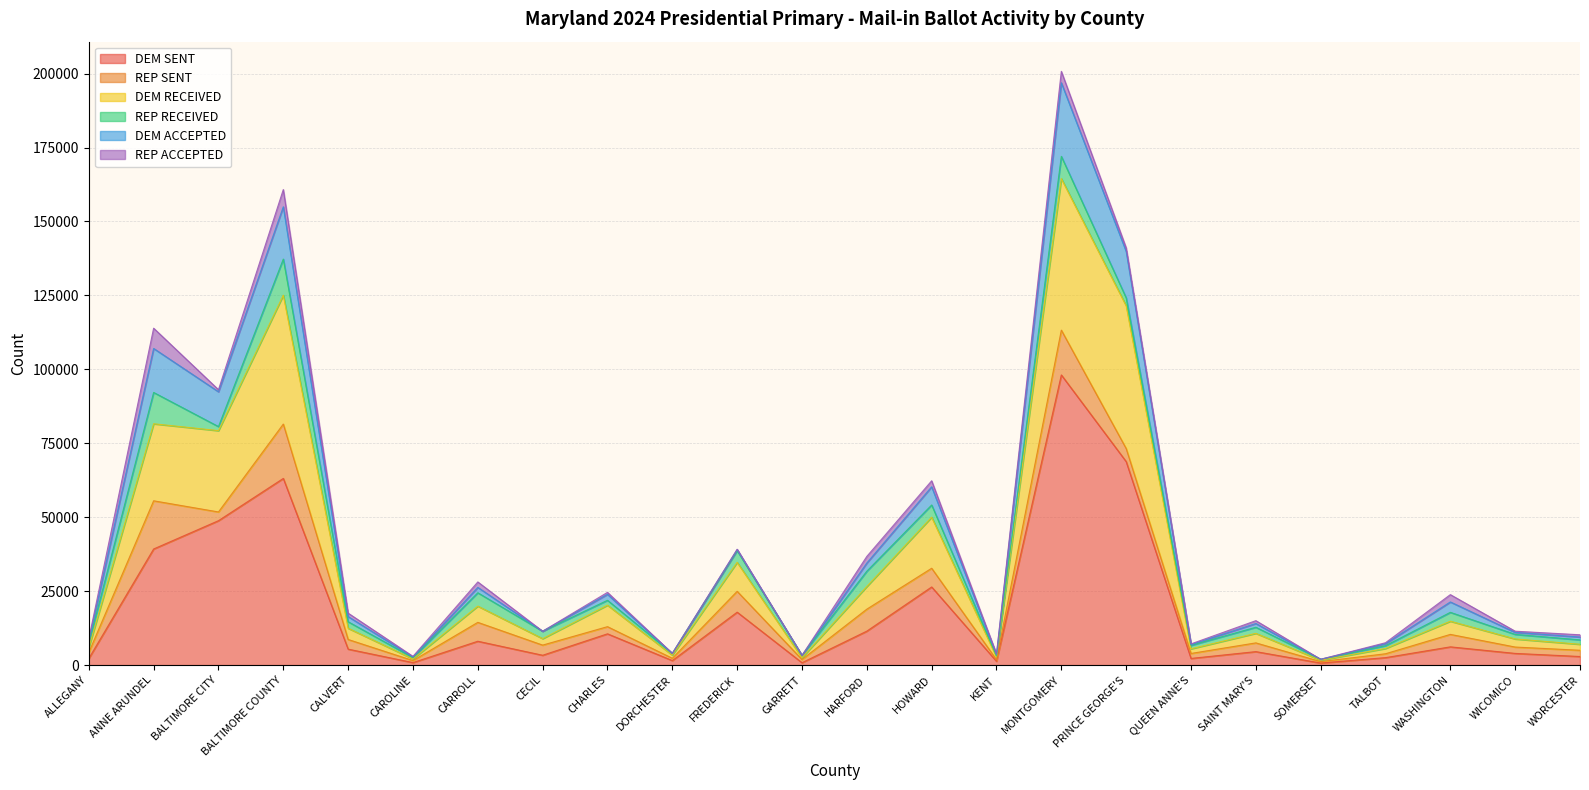

The DEM ACCEPTED series shows 7560 at TALBOT. True or false?

True